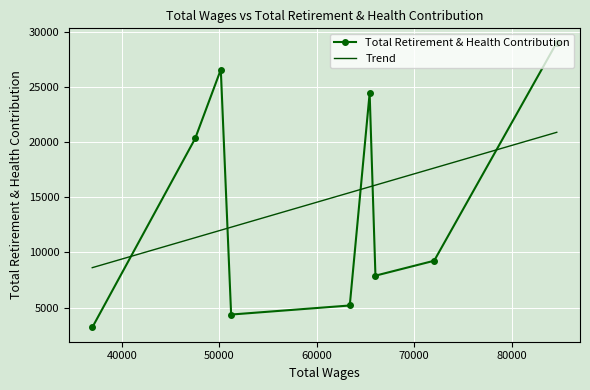

Which series has the largest total across all categories?

Trend